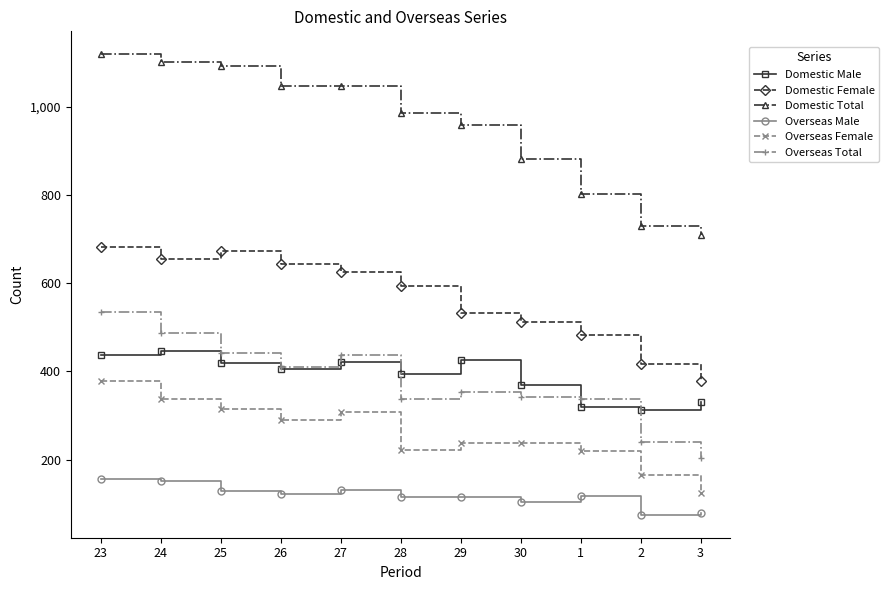

What is the difference between the second highest and second lowest values in the Overseas Male series?

73